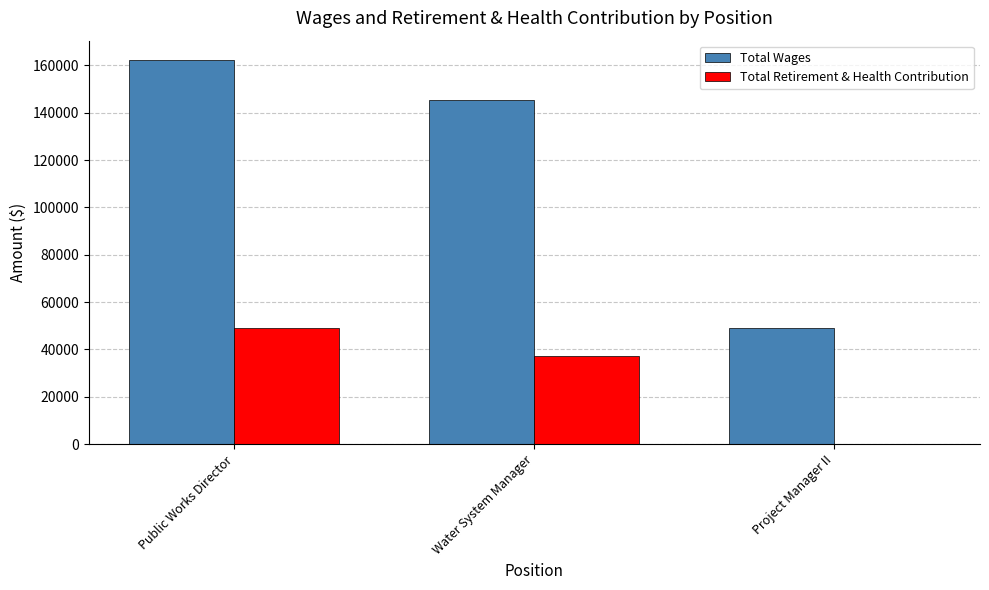

What is the sum of all Total Retirement & Health Contribution values?

86215